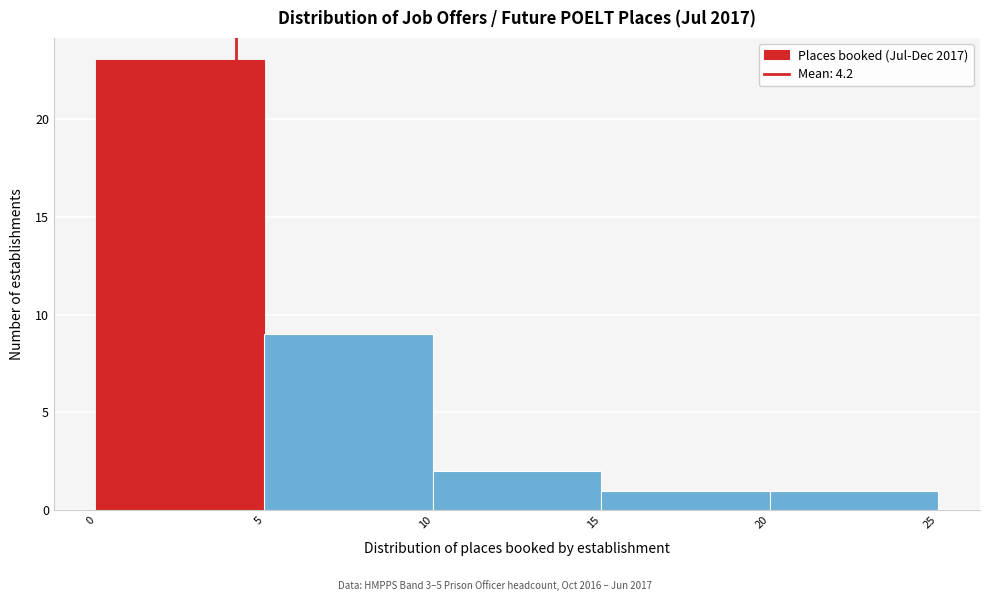

Reading left to right, list every bar in this chart as the range it spans on the x-axis followed by its height. The values are not printed on the chart, so give them approximately, as read against the axis.

0 to 5: 23
5 to 10: 9
10 to 15: 2
15 to 20: 1
20 to 25: 1